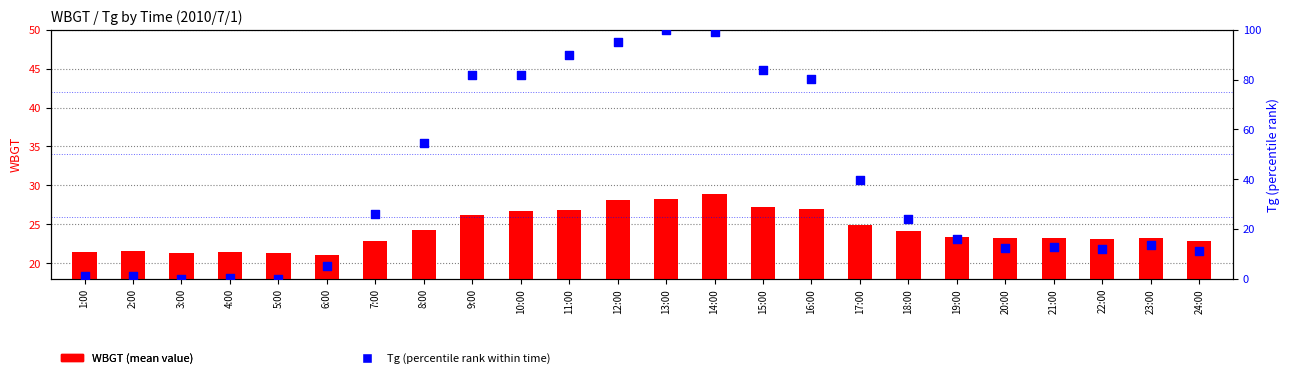

Which series reaches the minimum Y coordinate?

Tg (percentile)